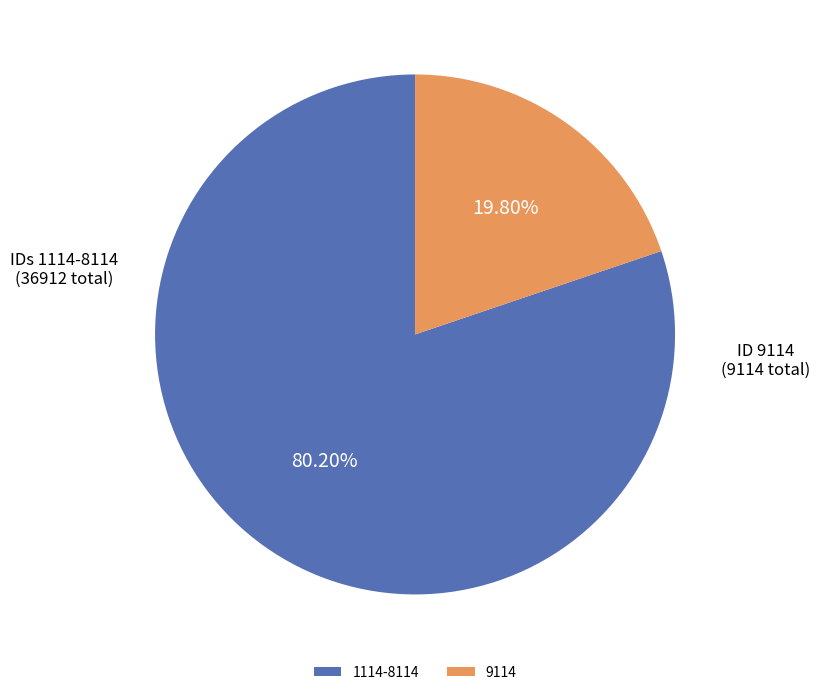

Is there any slice that represents more than half of the pie?

Yes